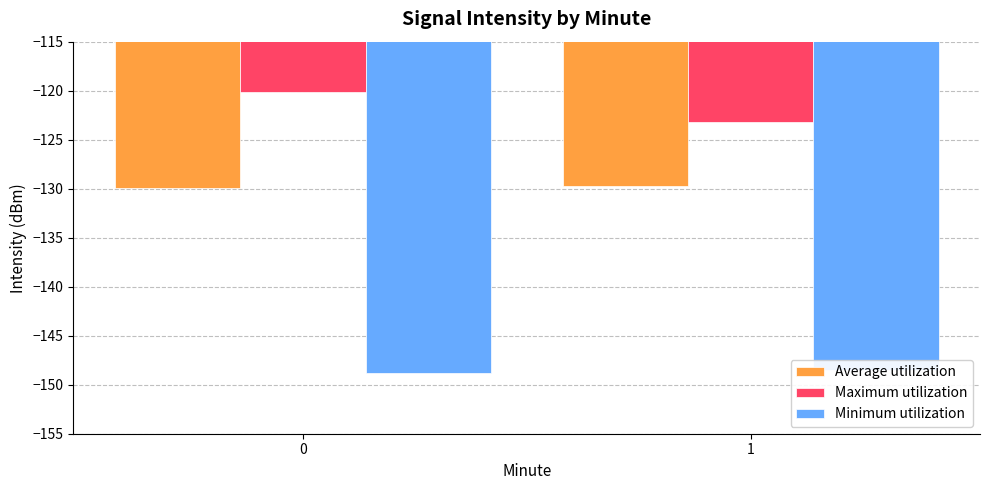

Is the value of Maximum utilization at 0 greater than the value of Average utilization at 1?

Yes